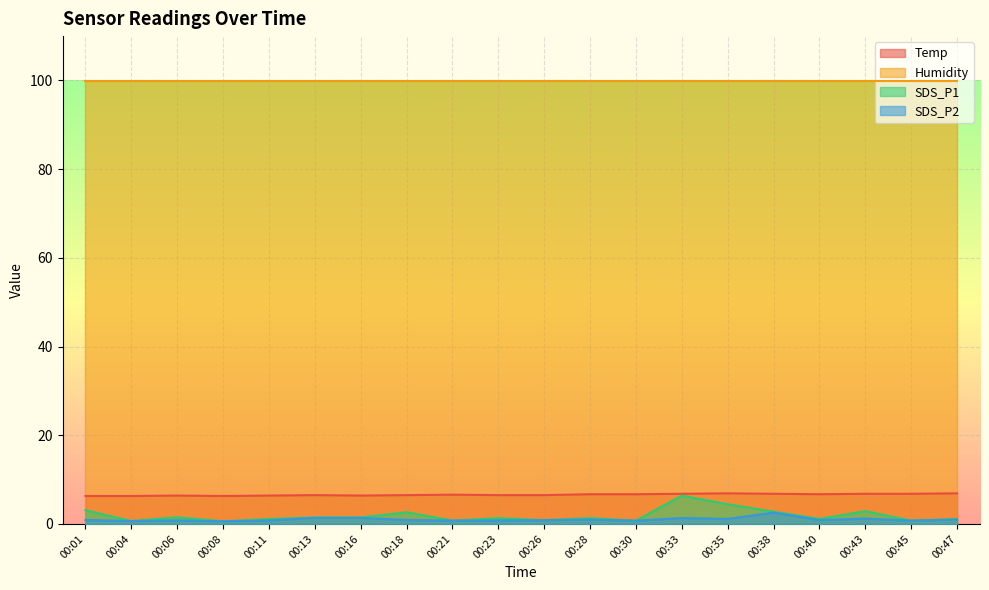

What are all the series names shown in the legend?

Temp, Humidity, SDS_P1, SDS_P2